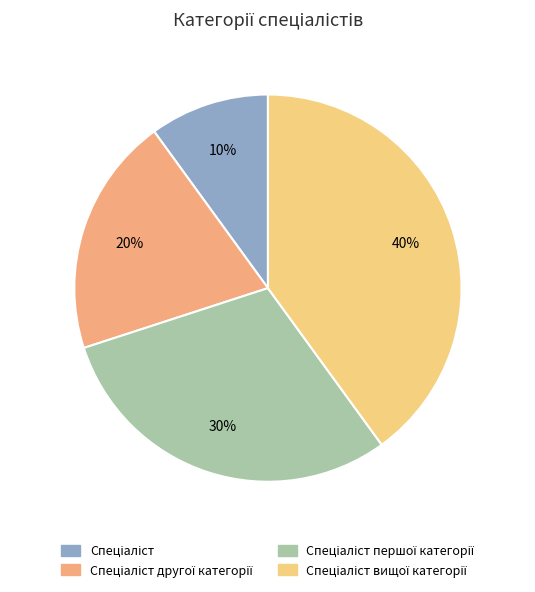

How many slices are in this pie chart?

4